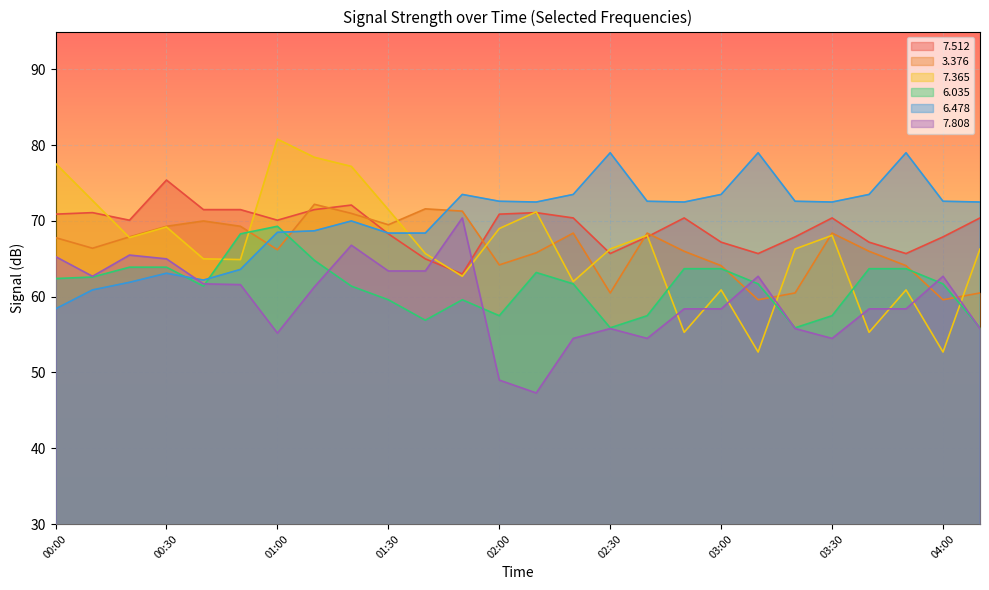

At which category does   7.808 reach its first local peak?

00:20